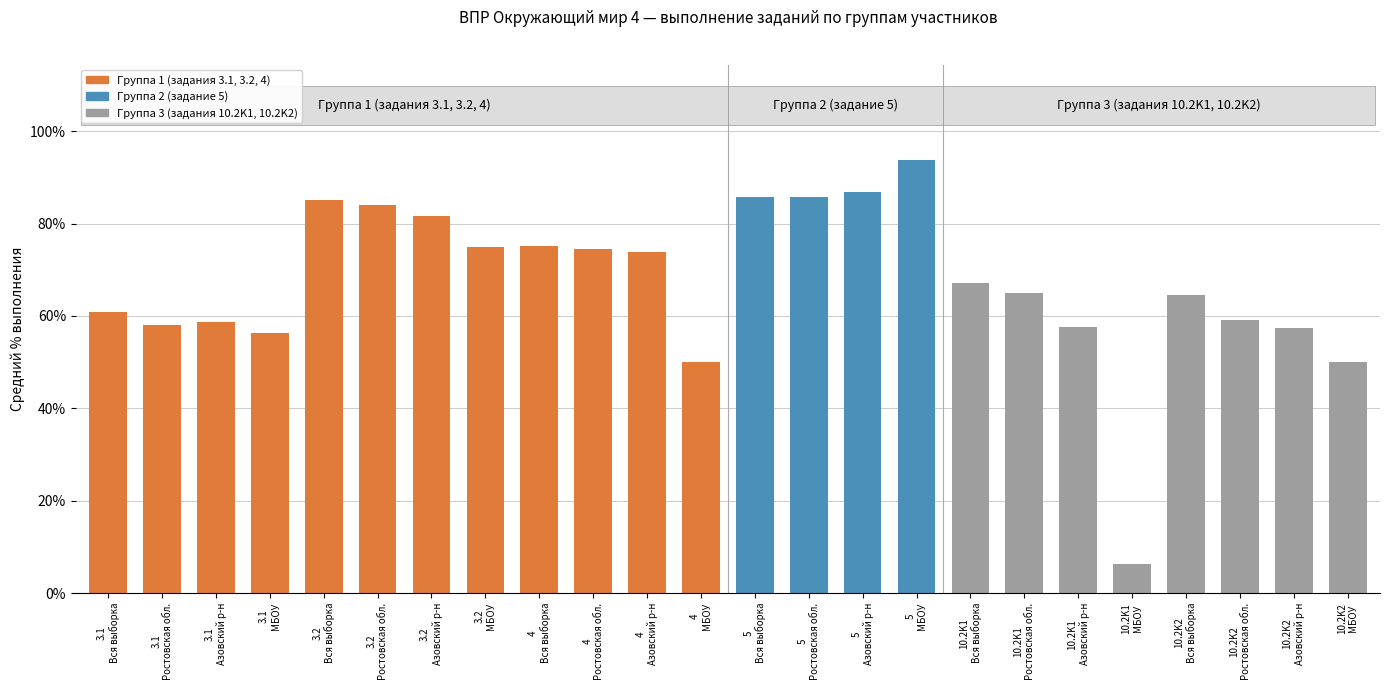

What is the difference between the maximum and minimum values in the 3.1 series?

4.7